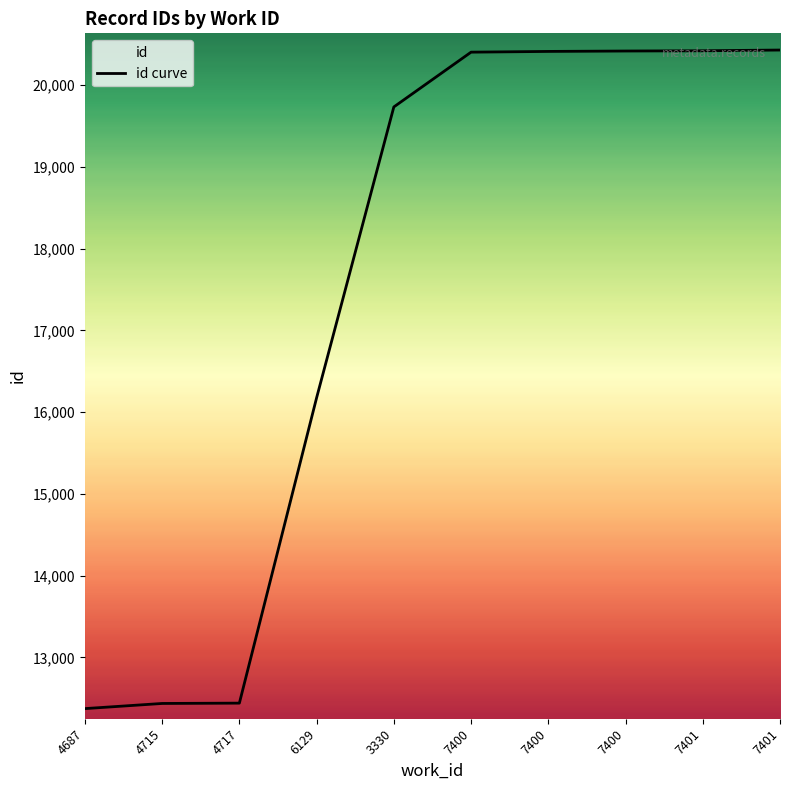

Reading left to right, transcribe all the data shown in this chart.

12374	12437	12441	16176	19734	20404	20413	20418	20421	20430